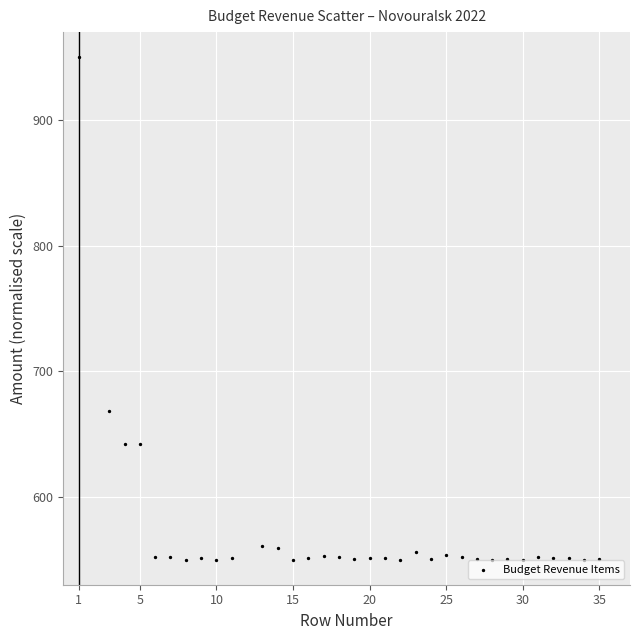

What Y value in the scatter plot is closest to 750?

668.5